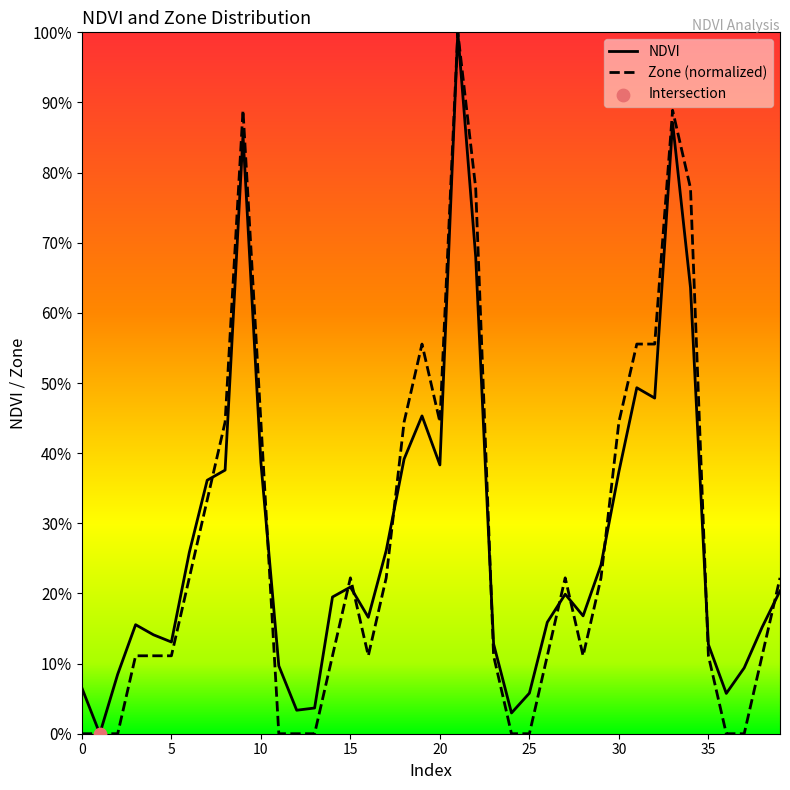

Which series has the largest Y range (max minus min)?

NDVI